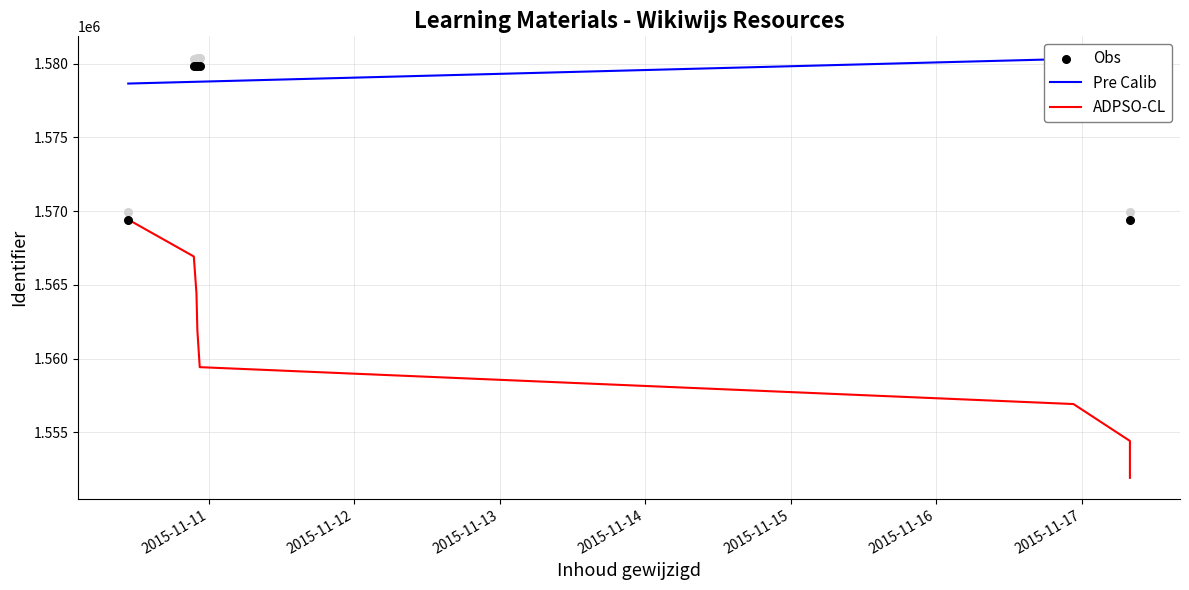

Between 2015-11-10 10:43:53 and 2015-11-10 22:31:31, which is larger?

2015-11-10 22:31:31